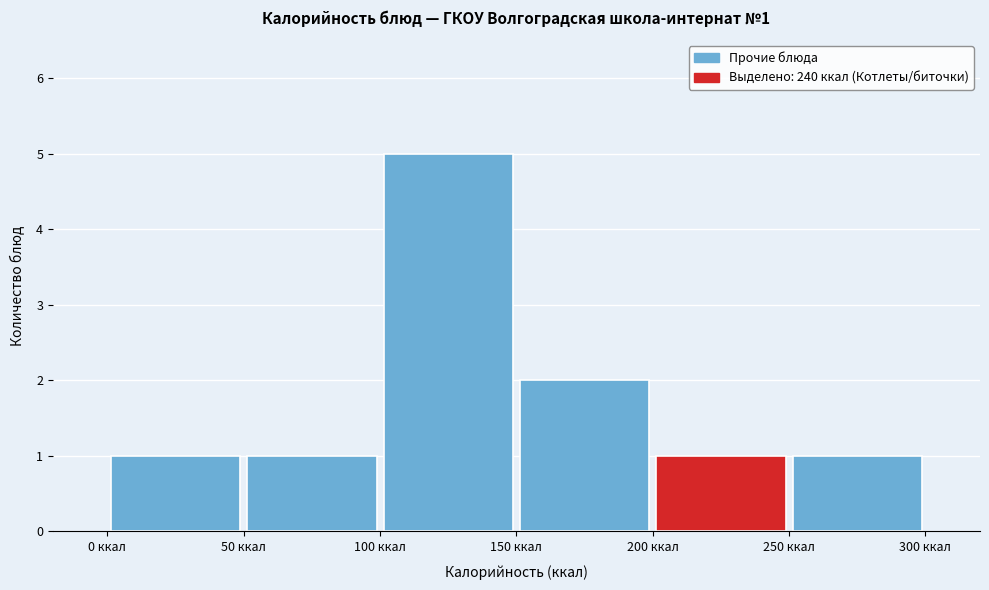

Which range on the x-axis has the tallest bar?

100 to 150